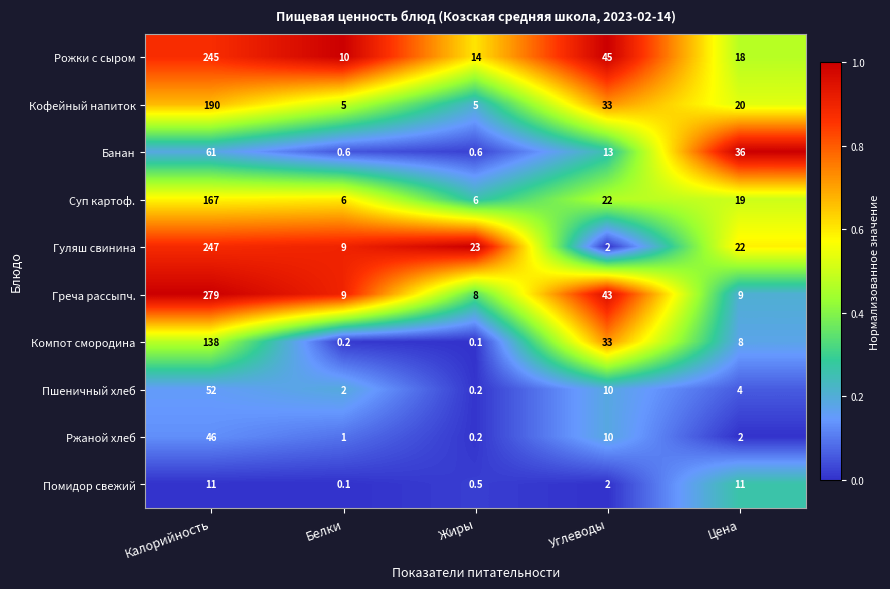

Which label corresponds to the largest value in the chart?

Калорийность